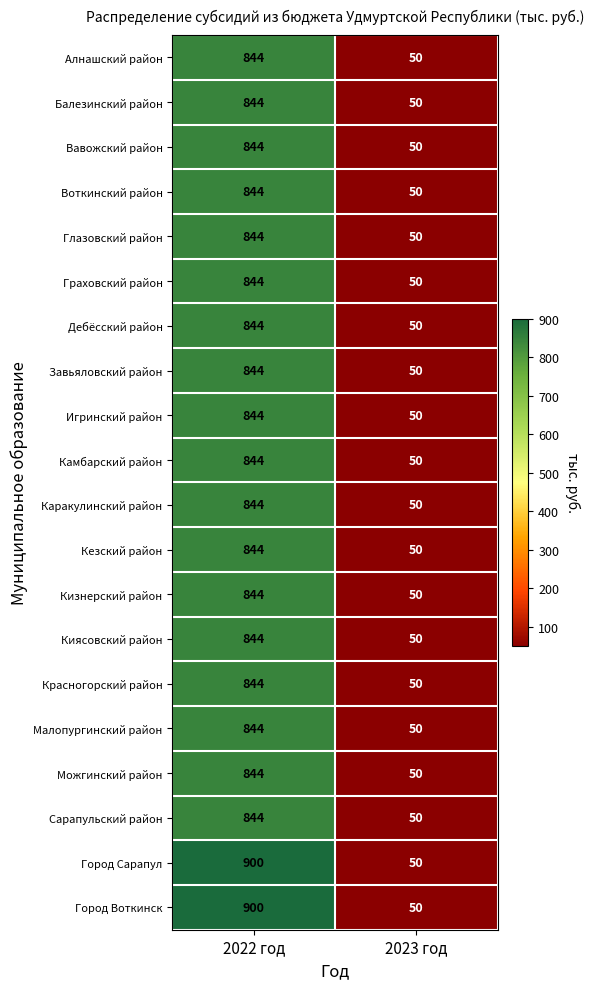

What is the total value across all series at 2023 год?

1000